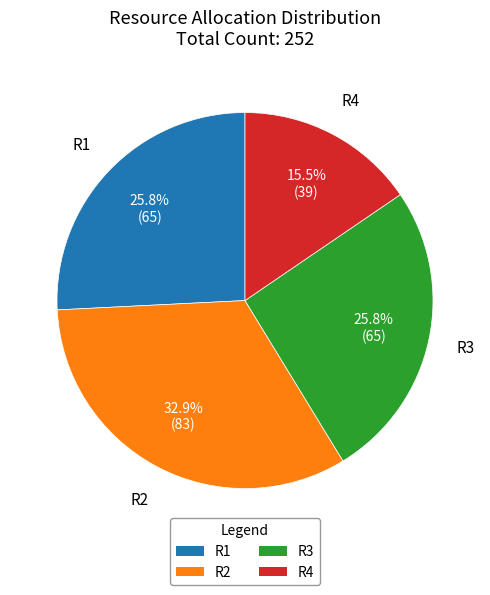

How many segments does this pie chart have?

4